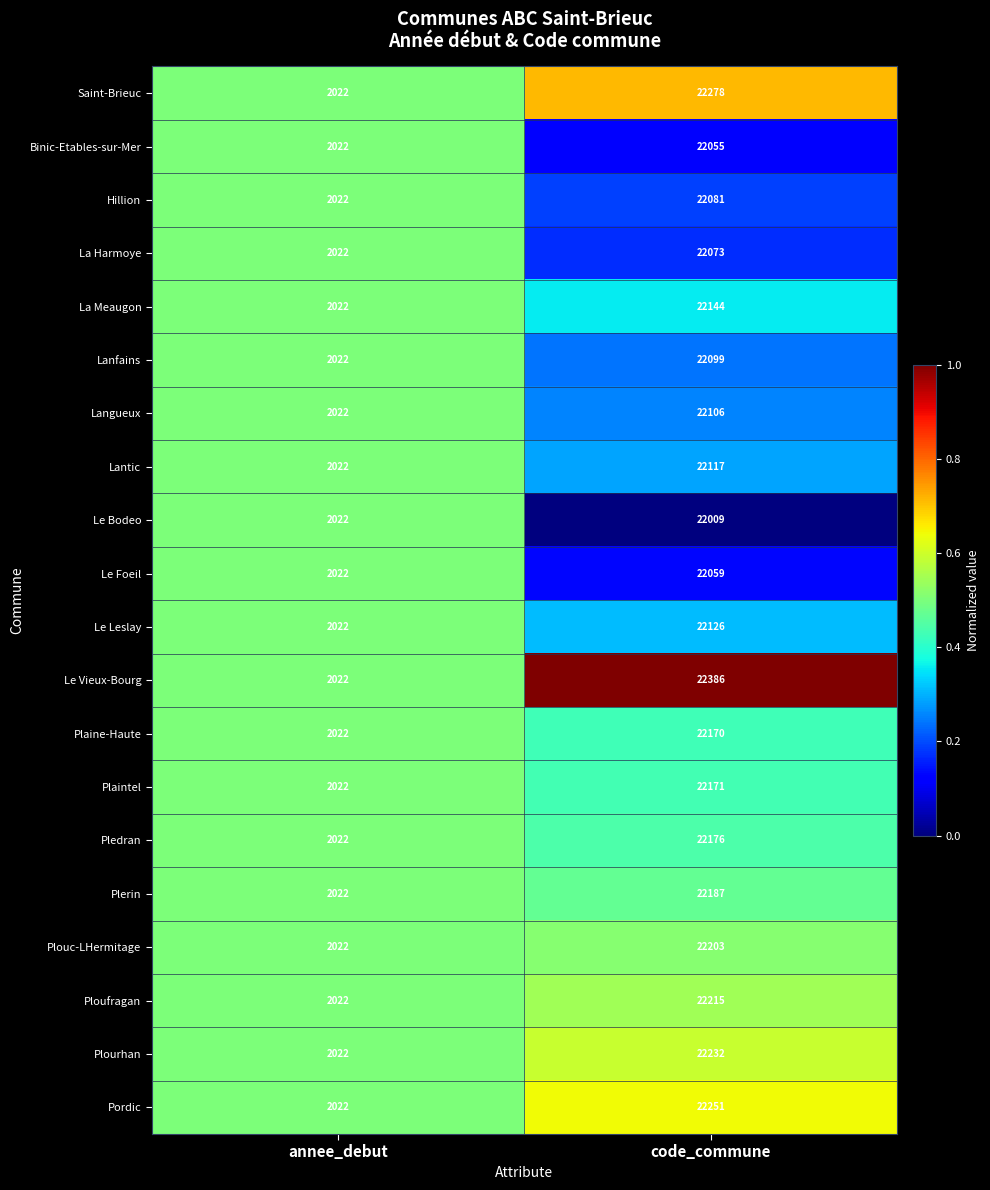

What is the total value across all series at code_commune?

443138